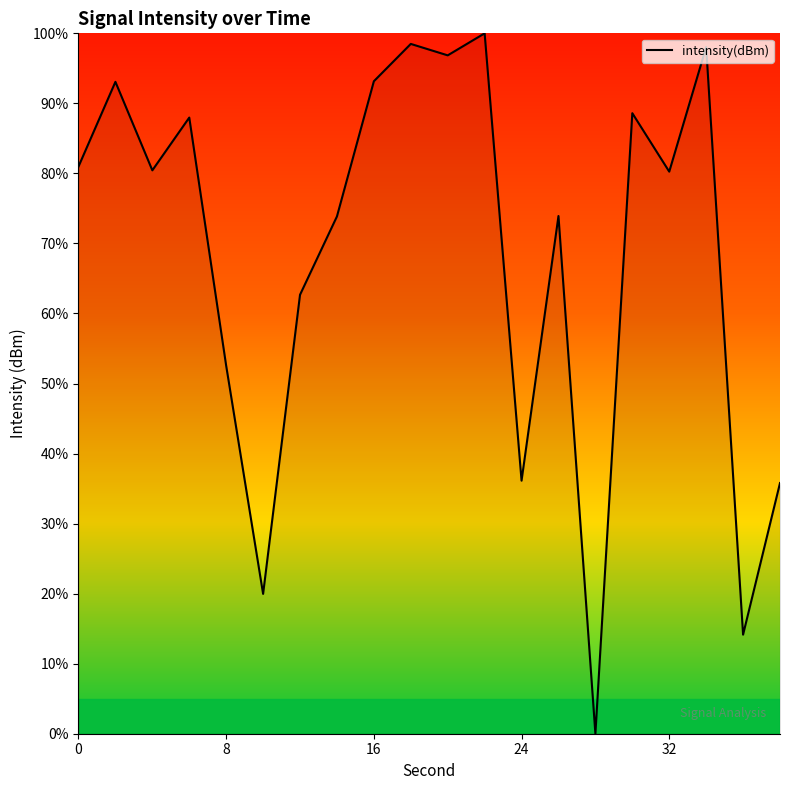

What is the maximum value shown in the chart?

100.0